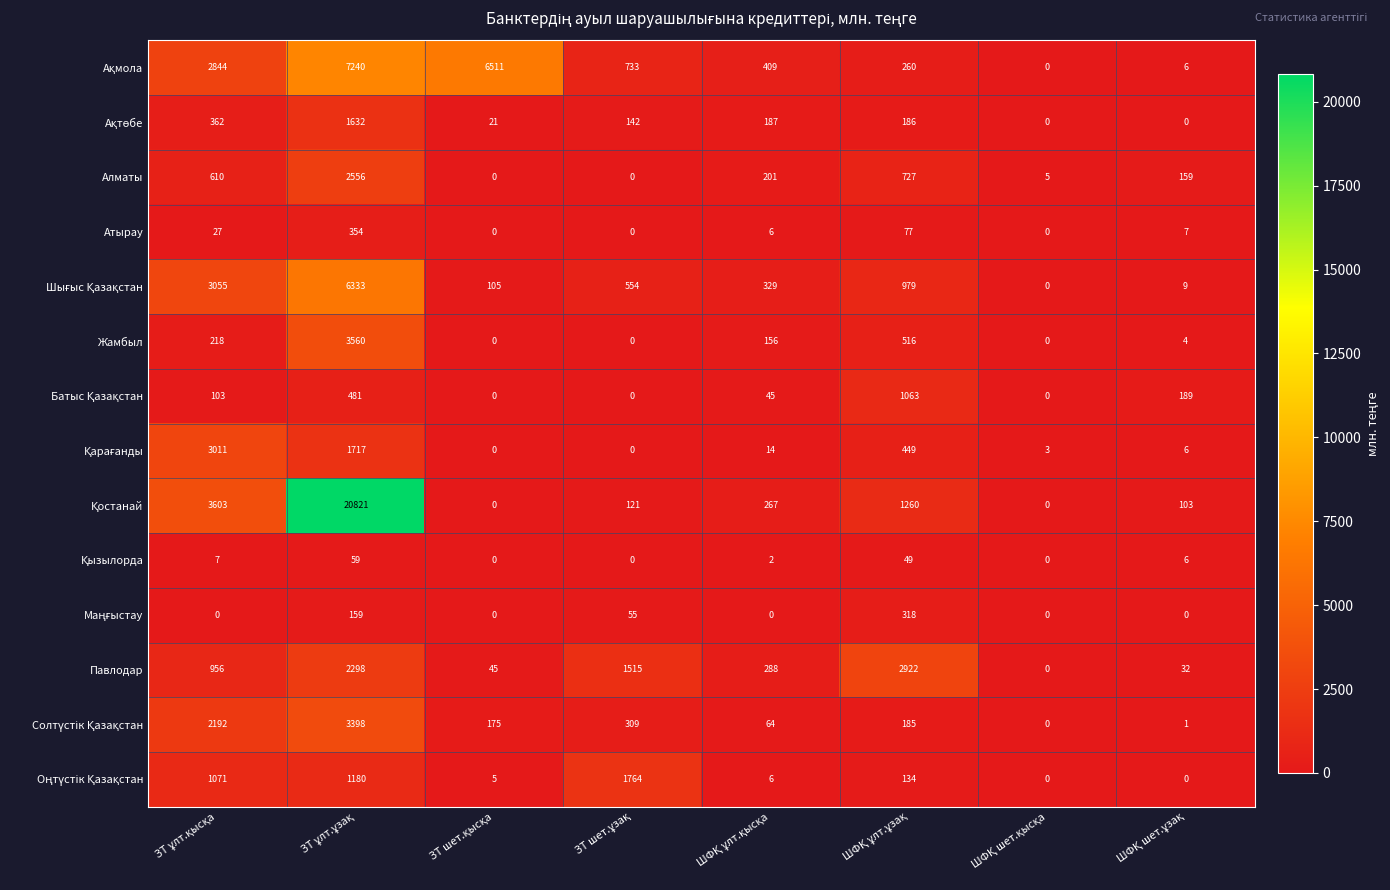

What is the difference between the maximum and second lowest values in the Атырау series?

354